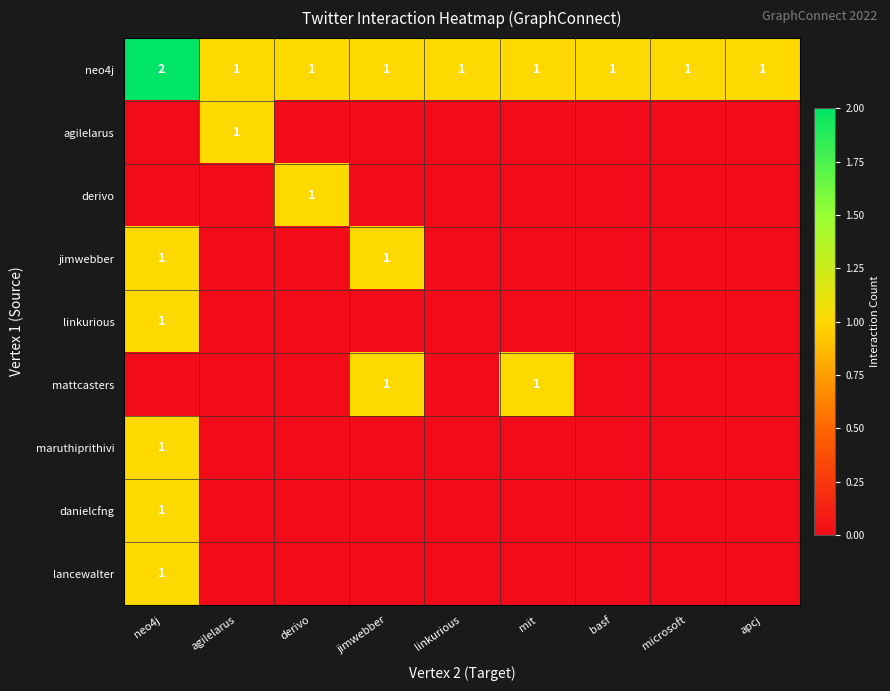

Between microsoft and linkurious, which is larger?

microsoft